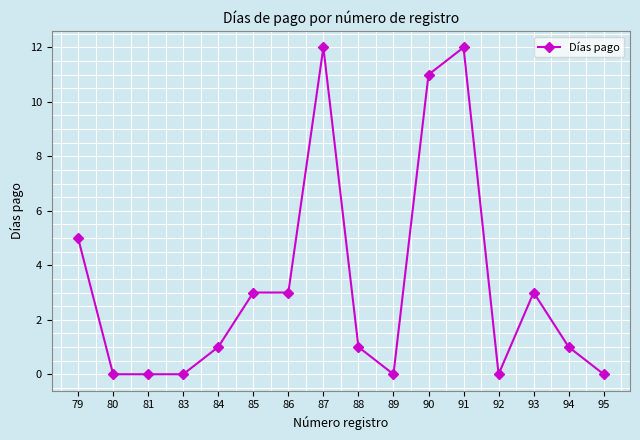

Between 87 and 89, which is larger?

87